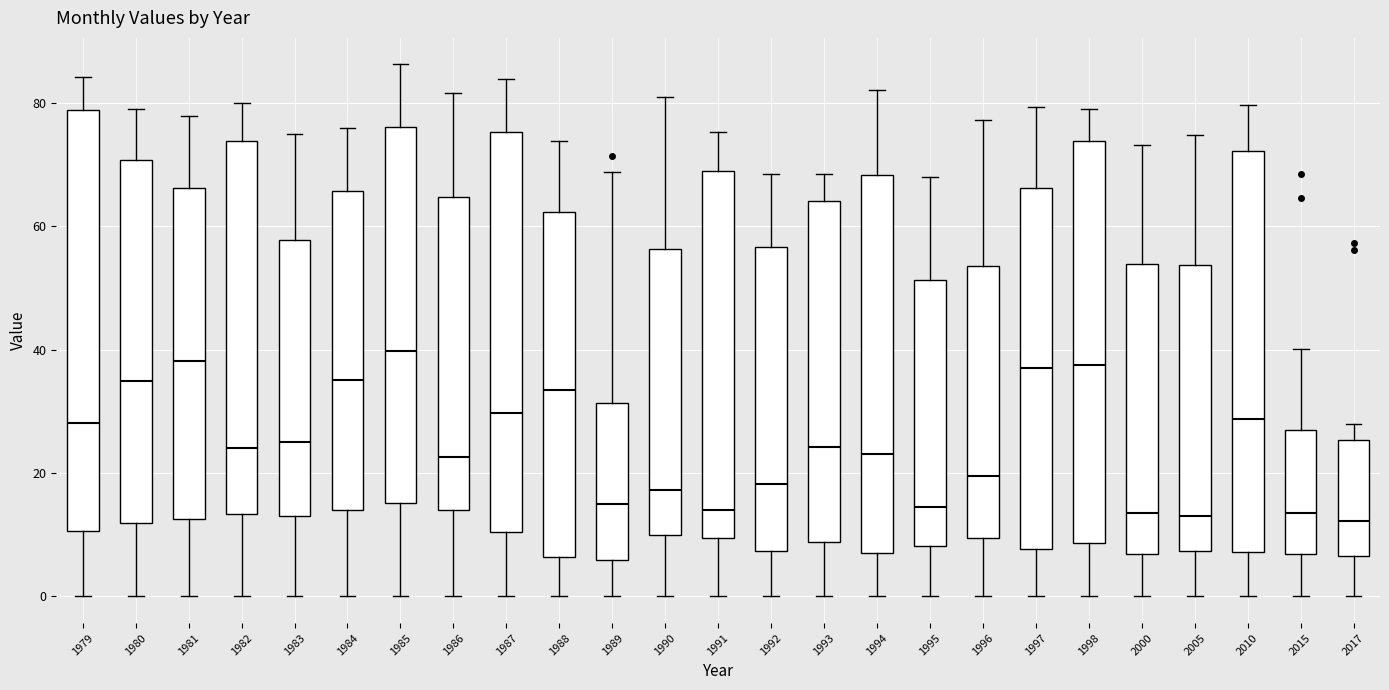

Where does the lower whisker of the box at x = 1992 end on the y-axis? The values are not printed on the chart, so give them approximately, as read against the axis.

0